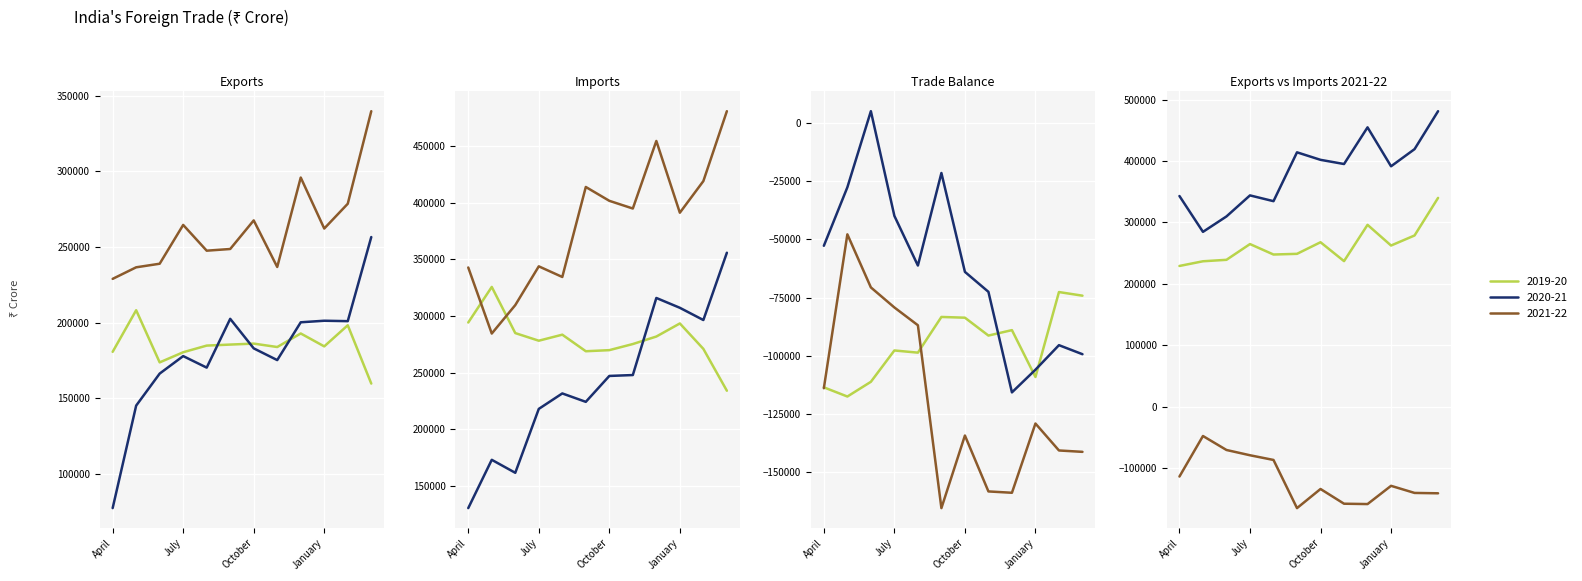

What is the greatest value displayed?

481031